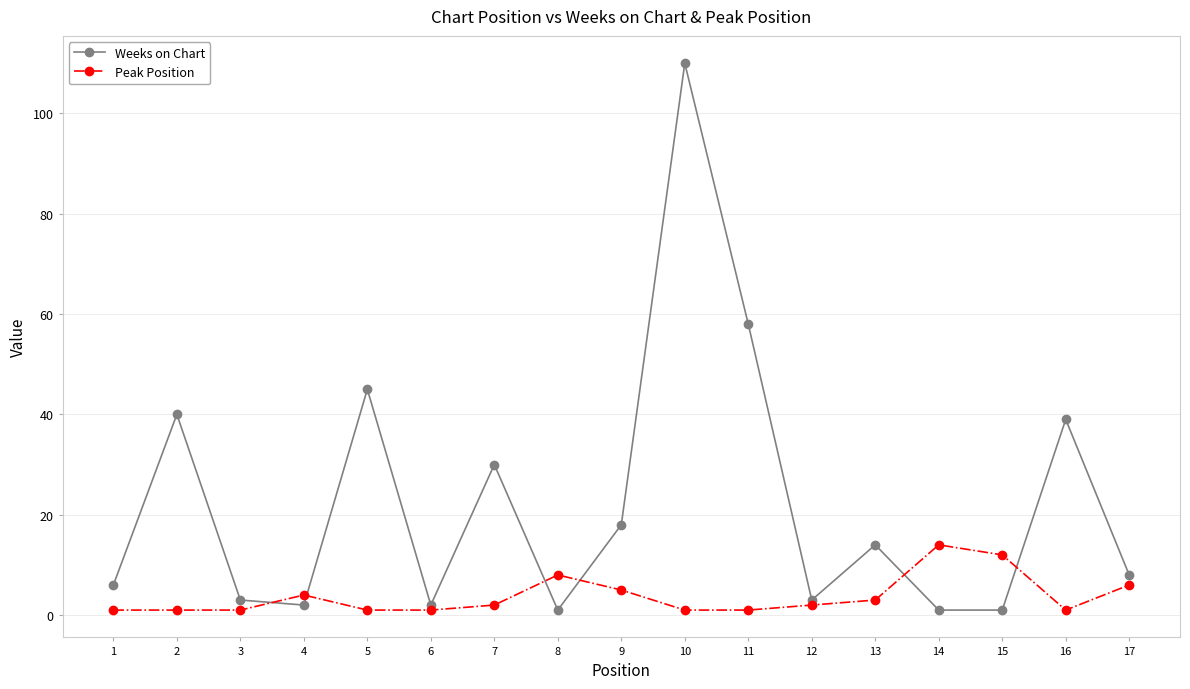

Does the chart have visible grid lines?

Yes